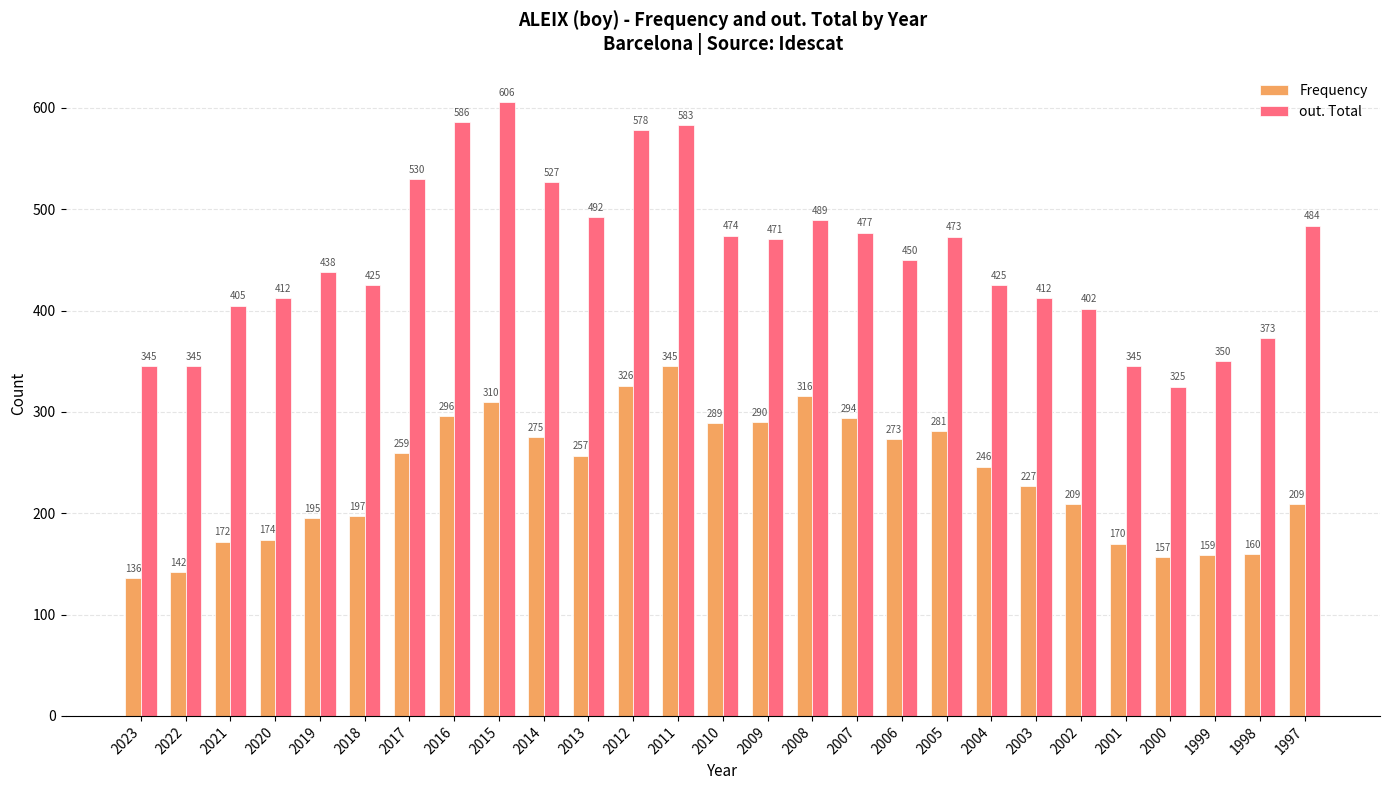

Which series has the widest spread of values?

out. Total